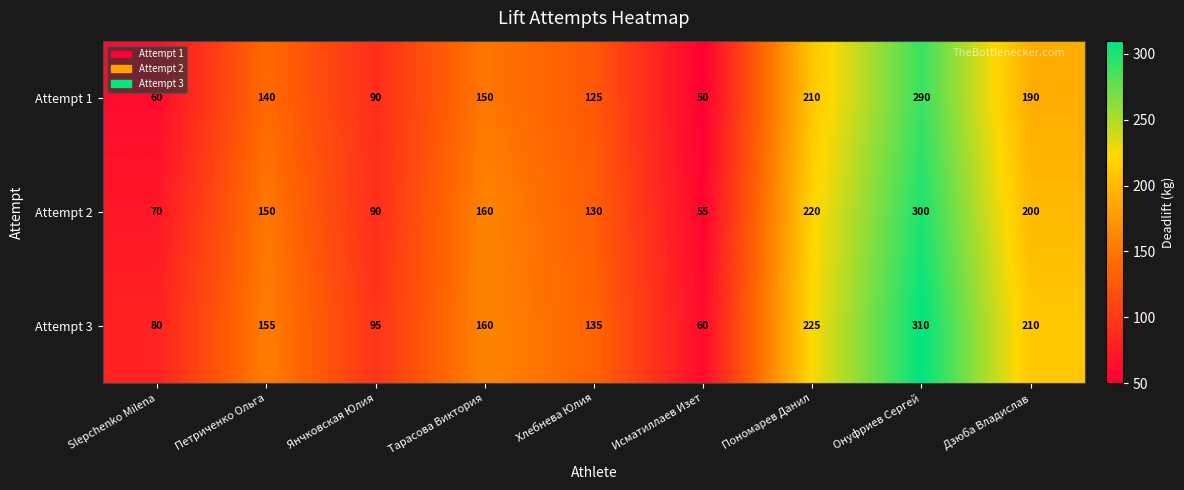

Where is Attempt 3 nearest to the value 185?

Тарасова Виктория